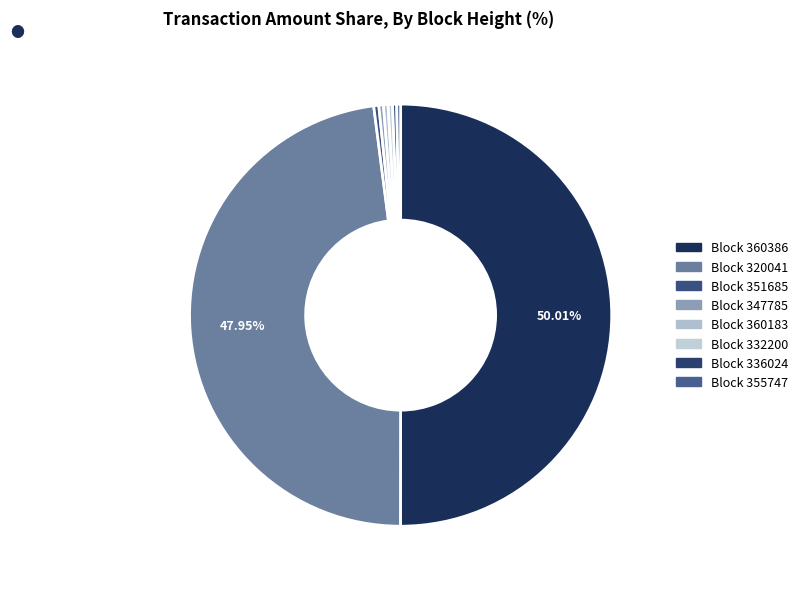

How many segments does this pie chart have?

8